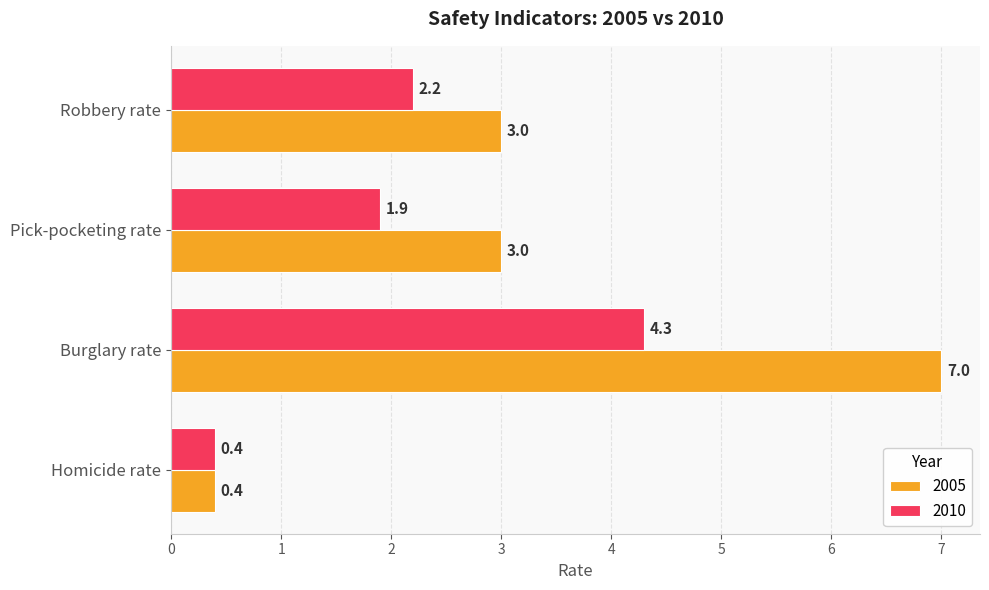

Which series has the largest total across all categories?

2005